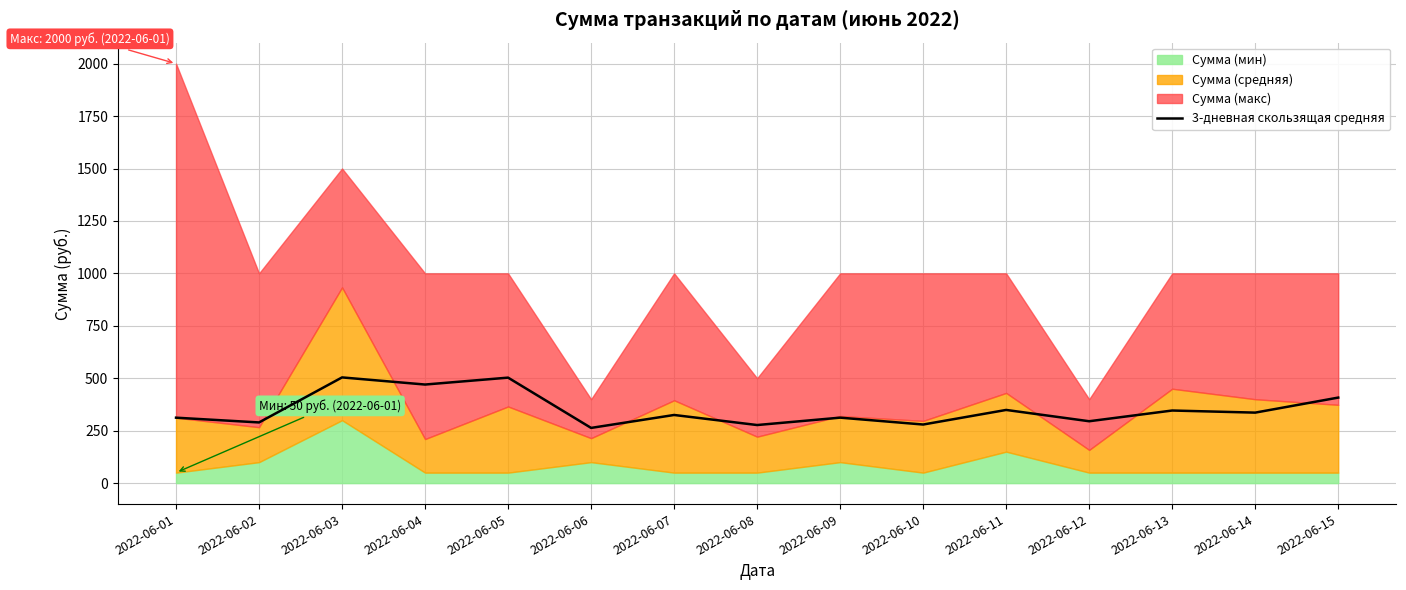

The chart shows a value of 336.1 at 2022-06-14. True or false?

True